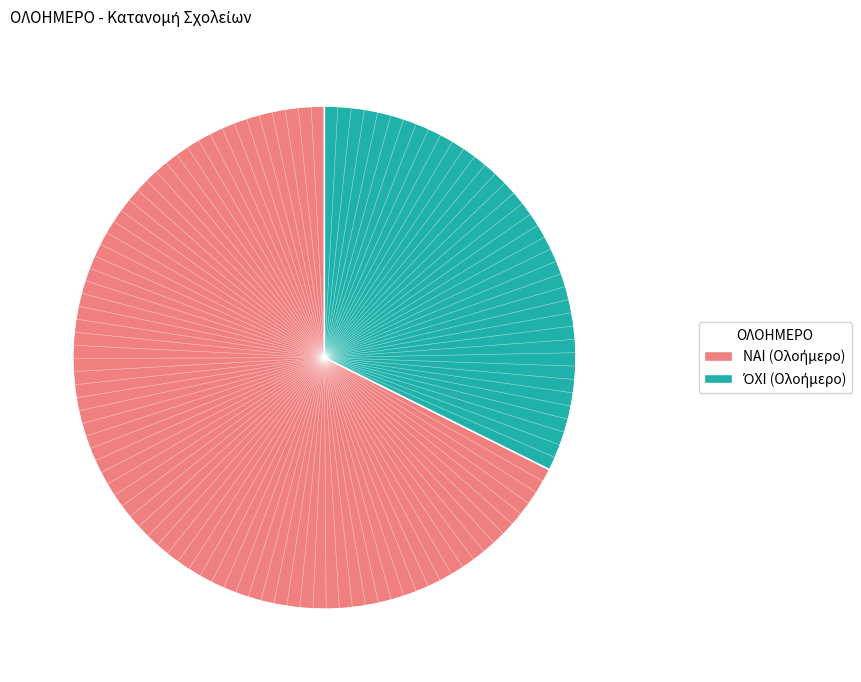

Rank the categories by value from highest to lowest.

ΝΑΙ, ΌΧΙ